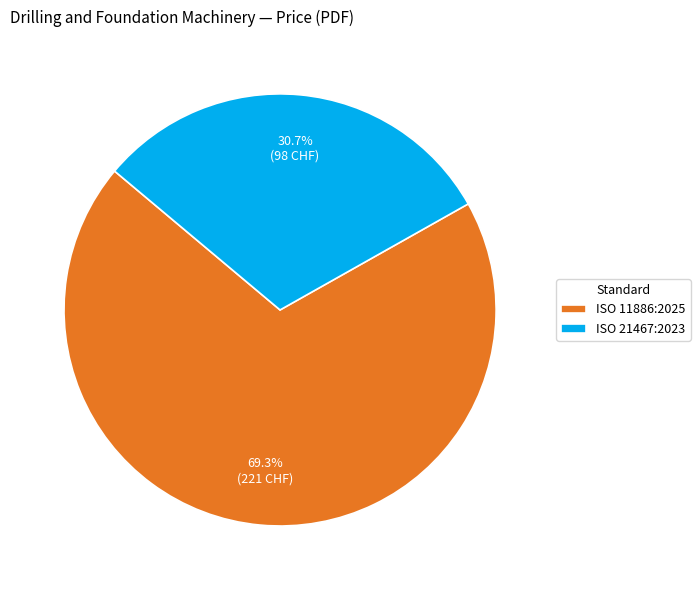

To the nearest percent, what is the average slice percentage?

50%